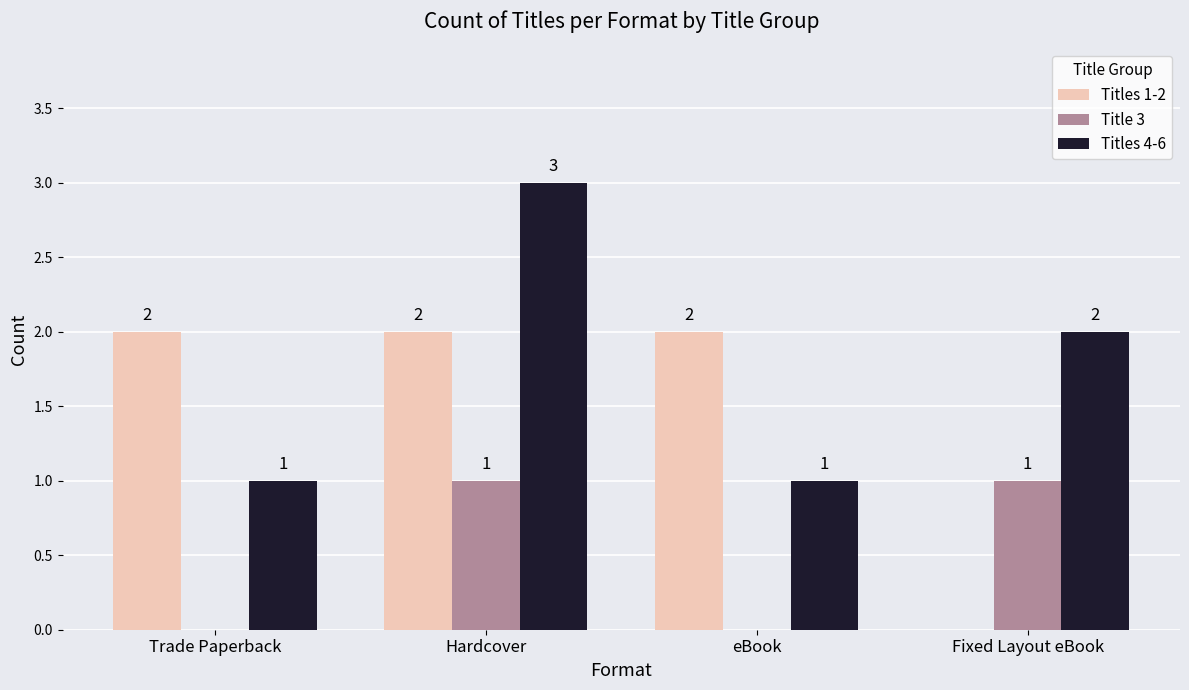

The Titles 1-2 series shows 1 at Fixed Layout eBook. True or false?

False